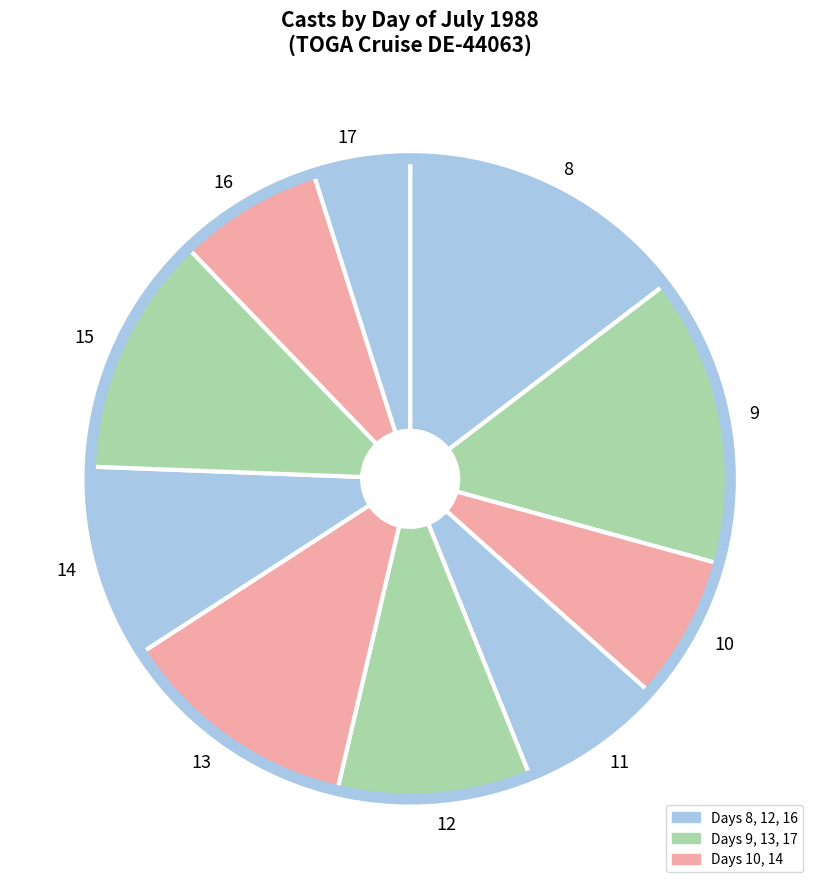

How many slices are in this pie chart?

10